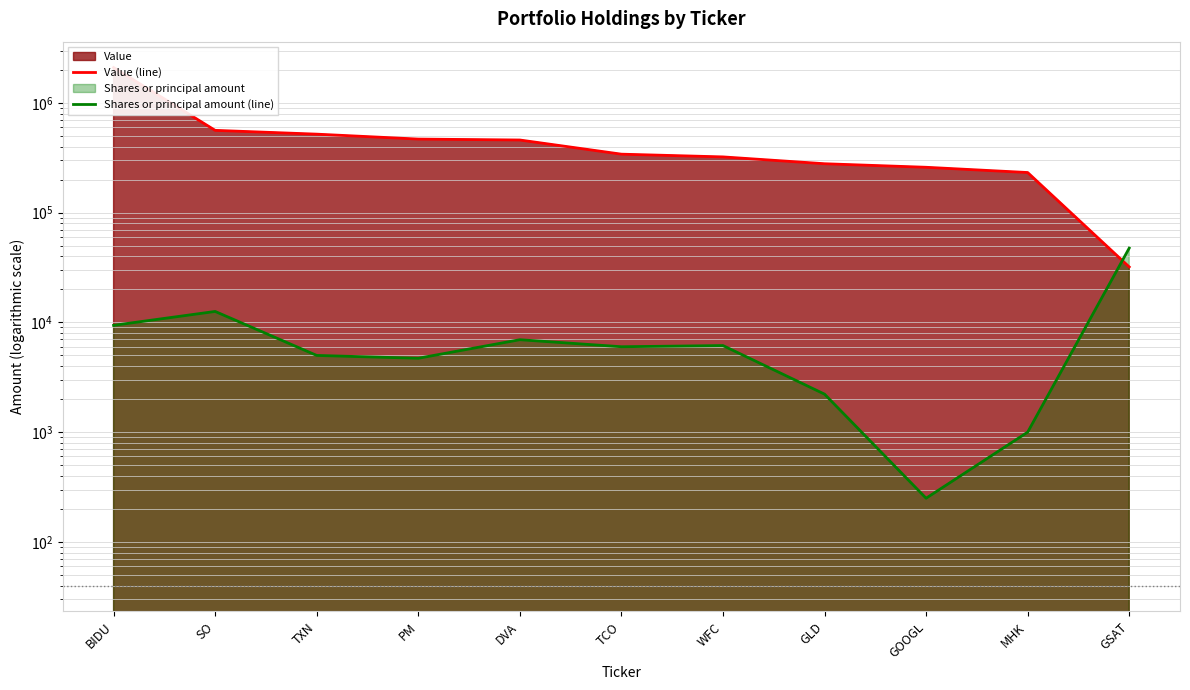

What is the average value of the Value (line) series?

506455